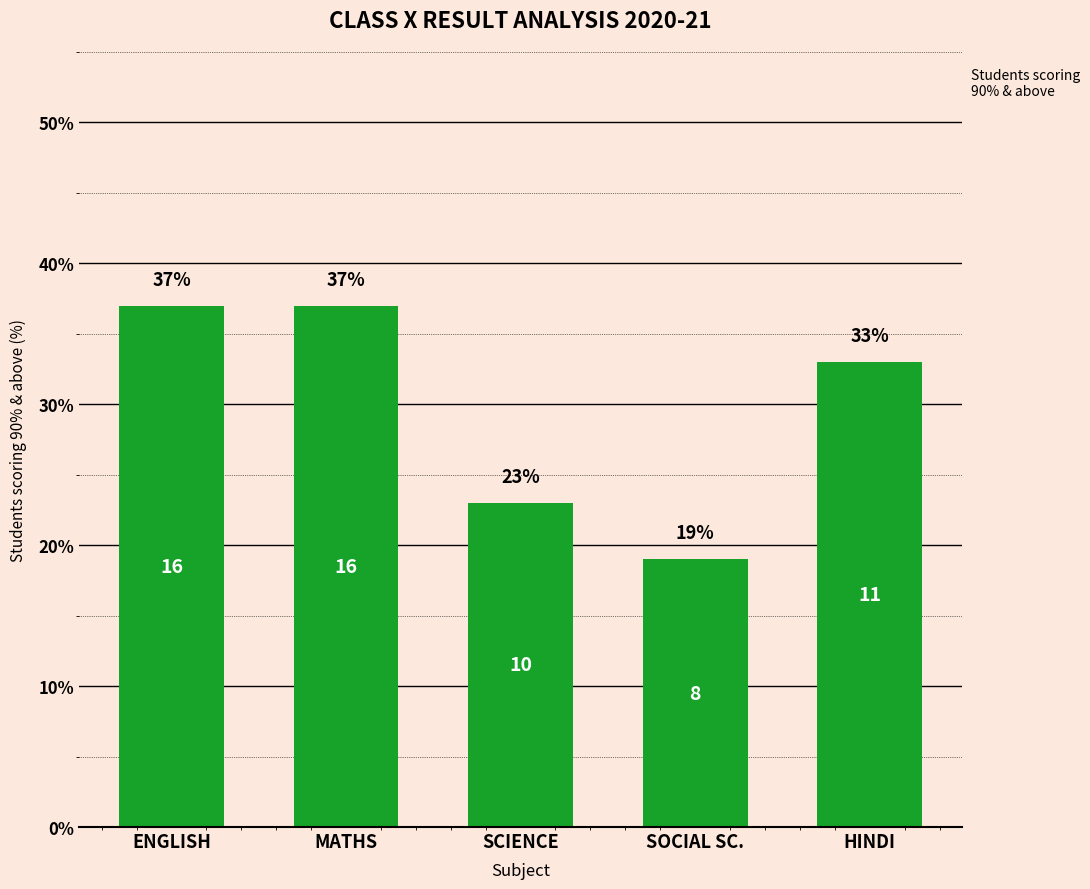

What is the label of the 3rd bar from the right?

SCIENCE